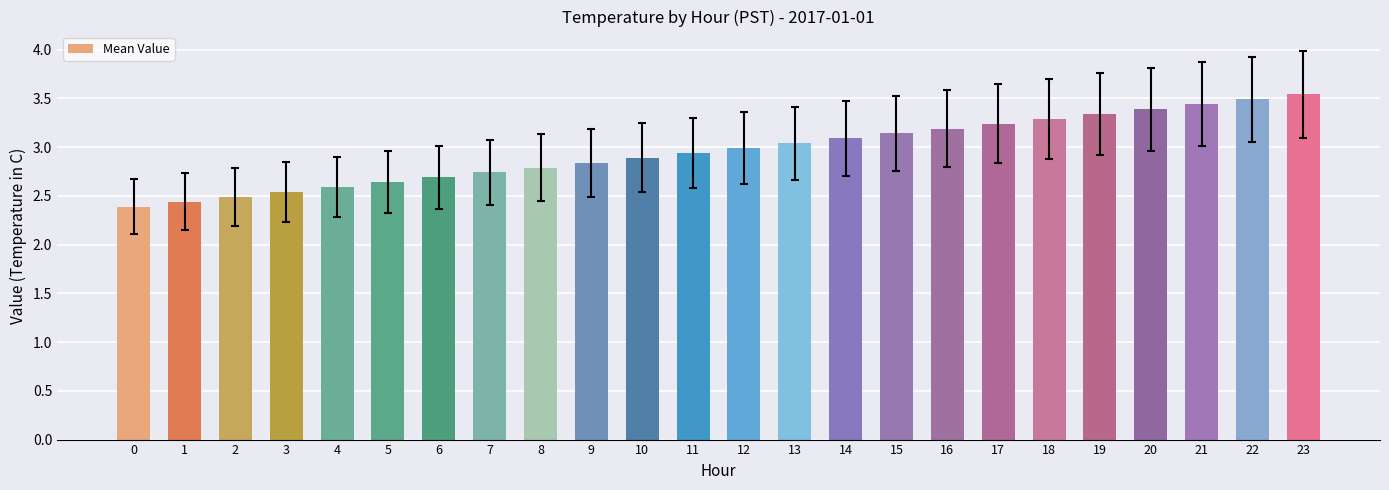

Are the bars grouped side by side (vs. stacked)?

No